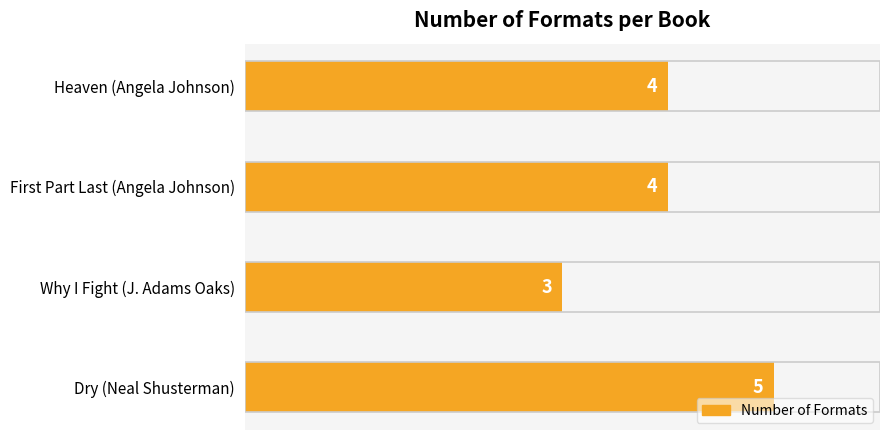

What is the change in value from Why I Fight (J. Adams Oaks) to First Part Last (Angela Johnson)?

+1